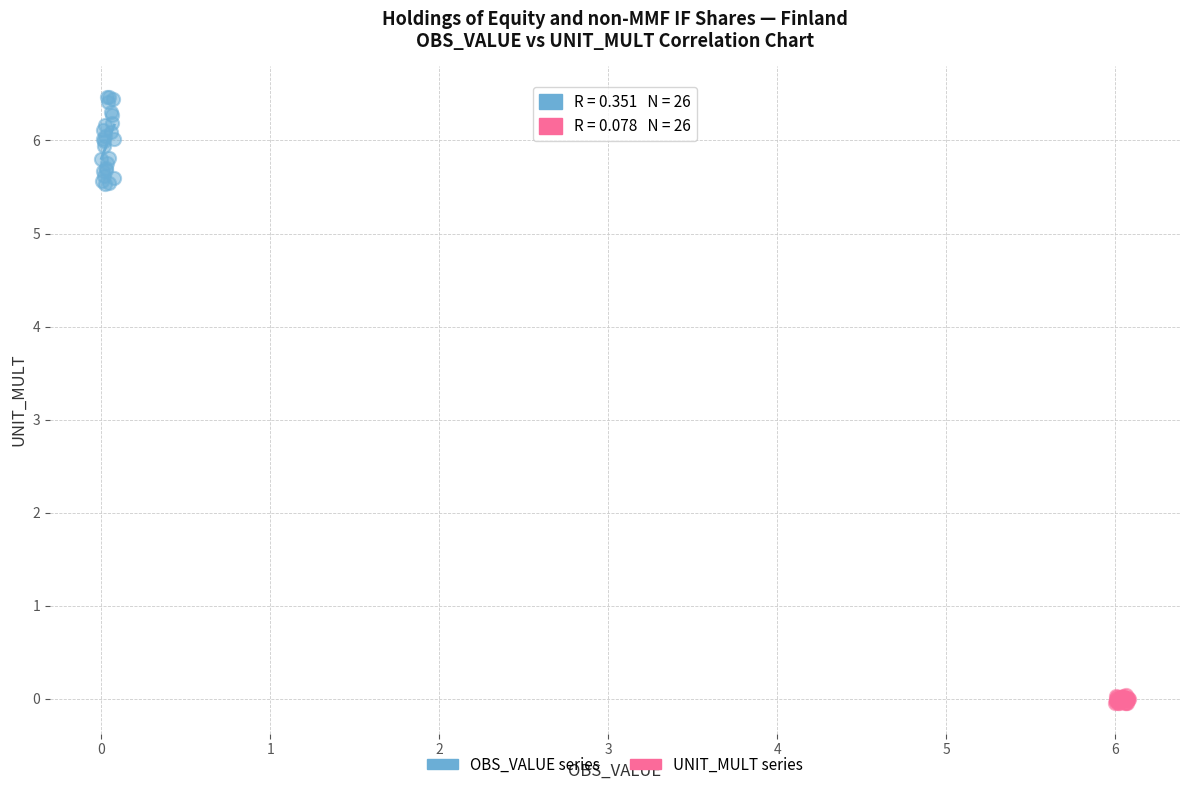

Which series reaches the maximum Y coordinate?

OBS_VALUE series